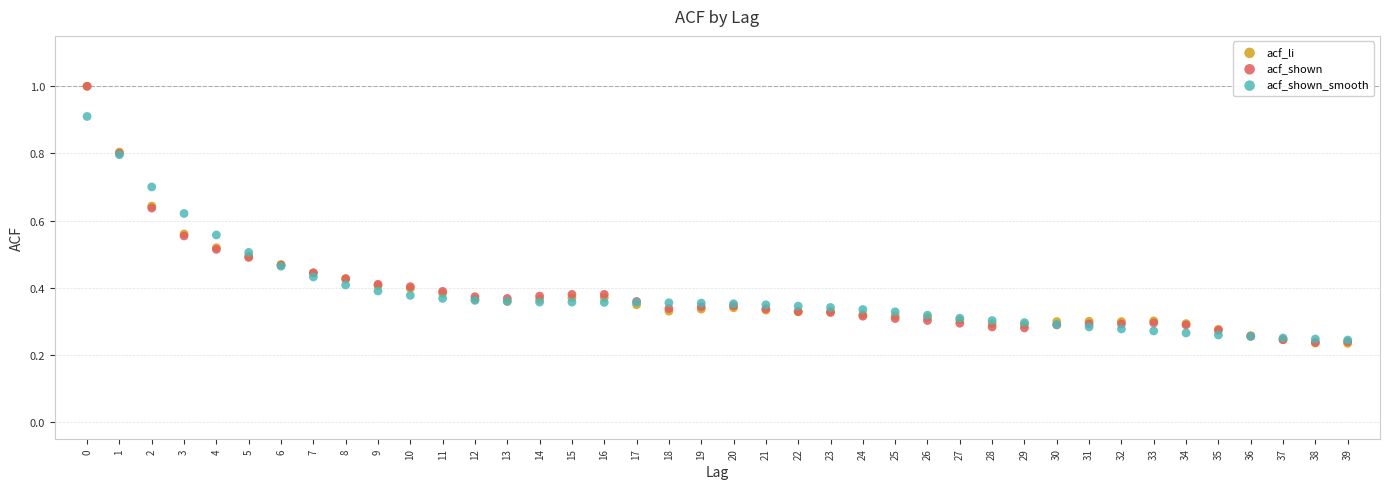

What are all the series names shown in the legend?

acf_li, acf_shown, acf_shown_smooth